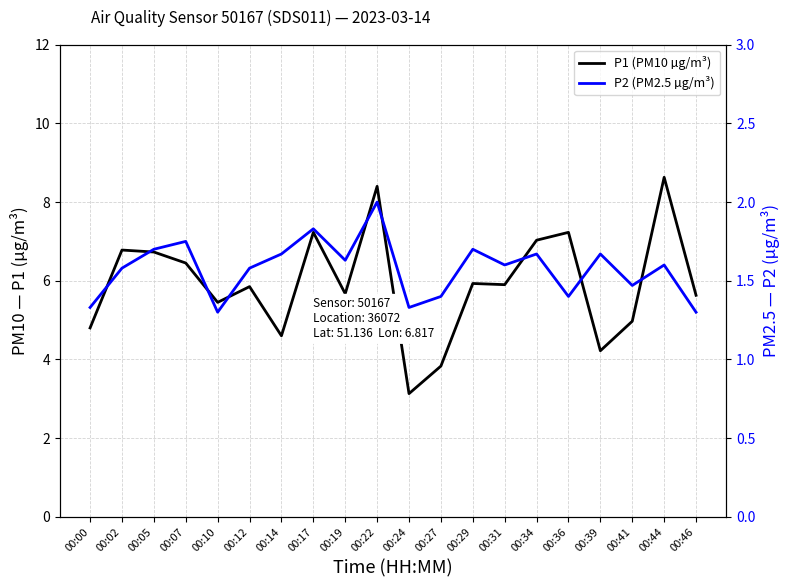

Between 00:14 and 00:24, which series saw the biggest shift?

P1 (PM10 µg/m³)